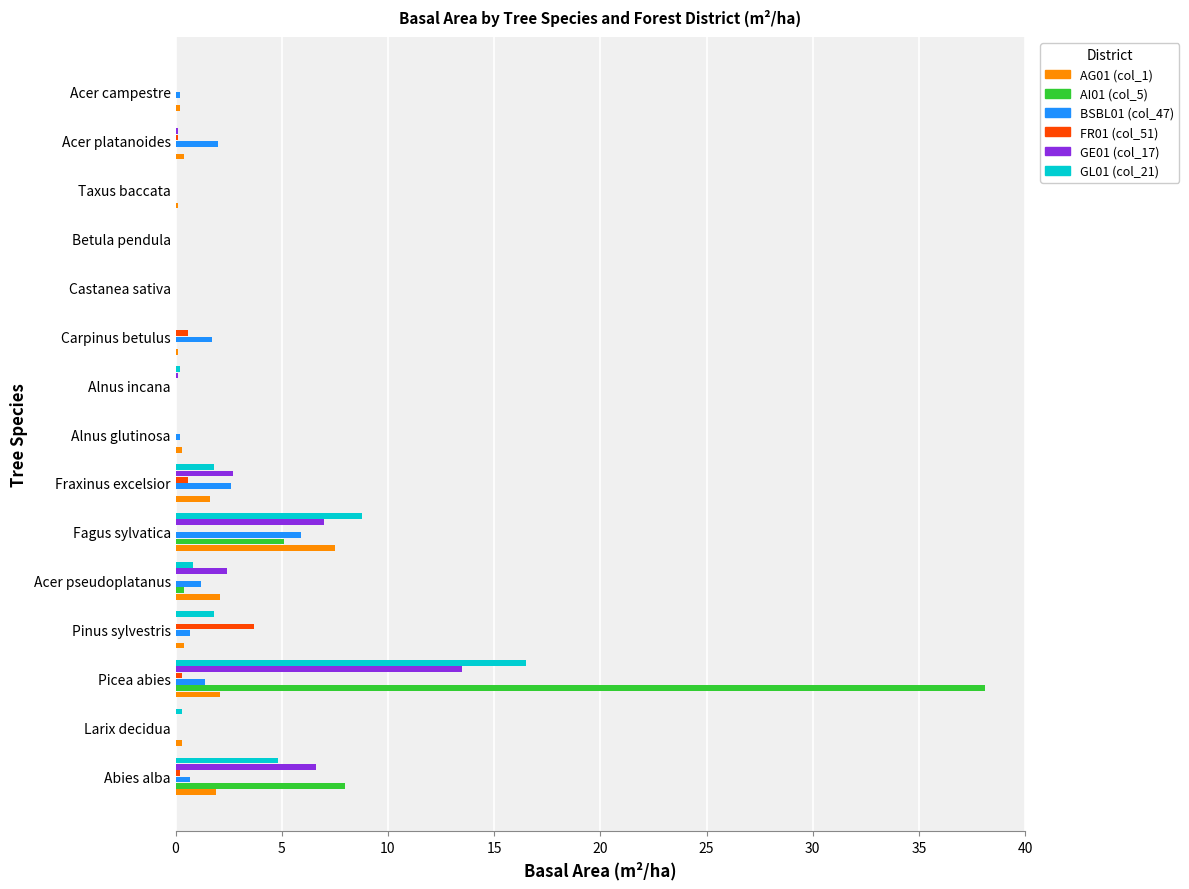

At which category is the sum across all series the highest?

Picea abies